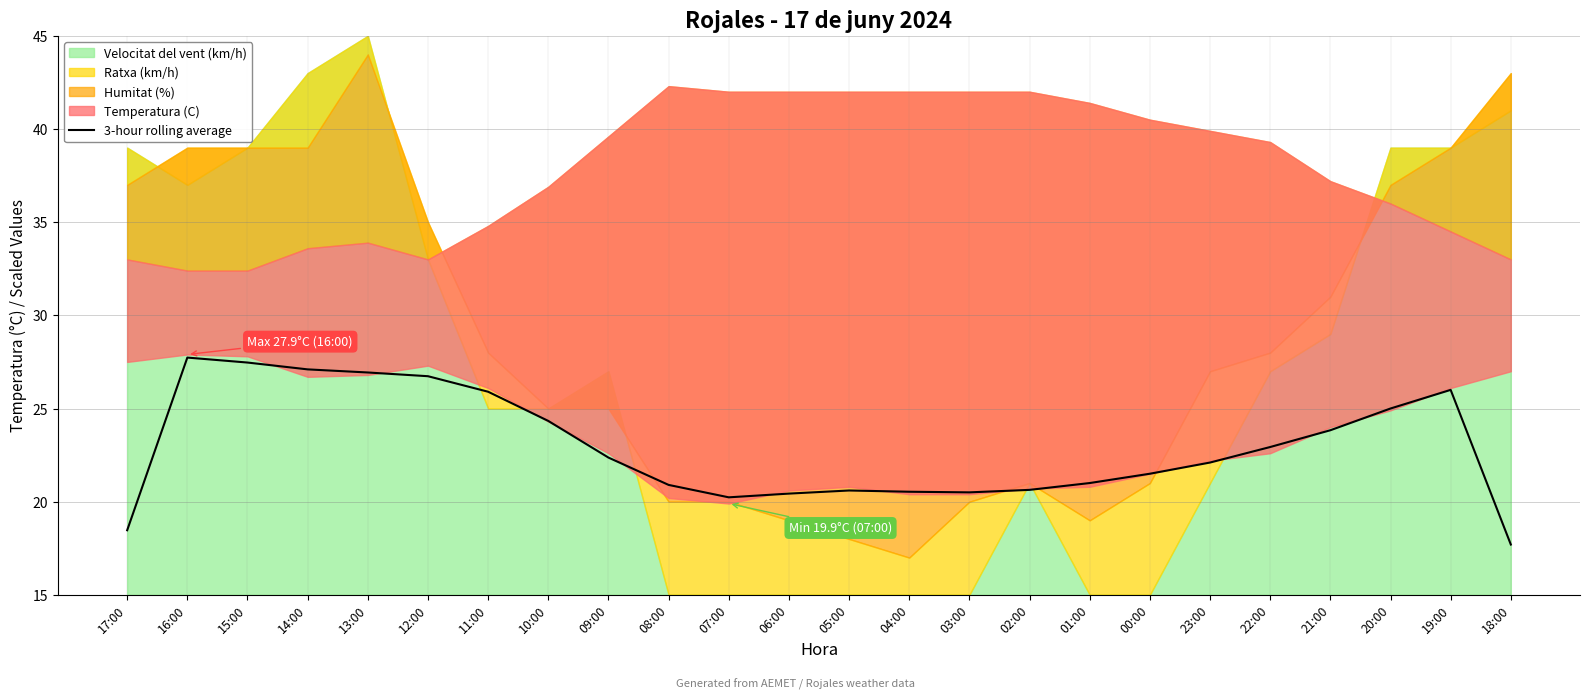

How many lines are shown in the chart?

1